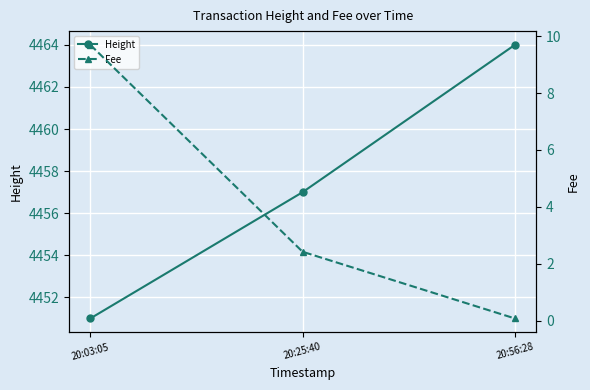

Reading left to right, transcribe all the data shown in this chart.

Height: 4451.0	4457.0	4464.0
Fee: 9.7	2.4	0.1